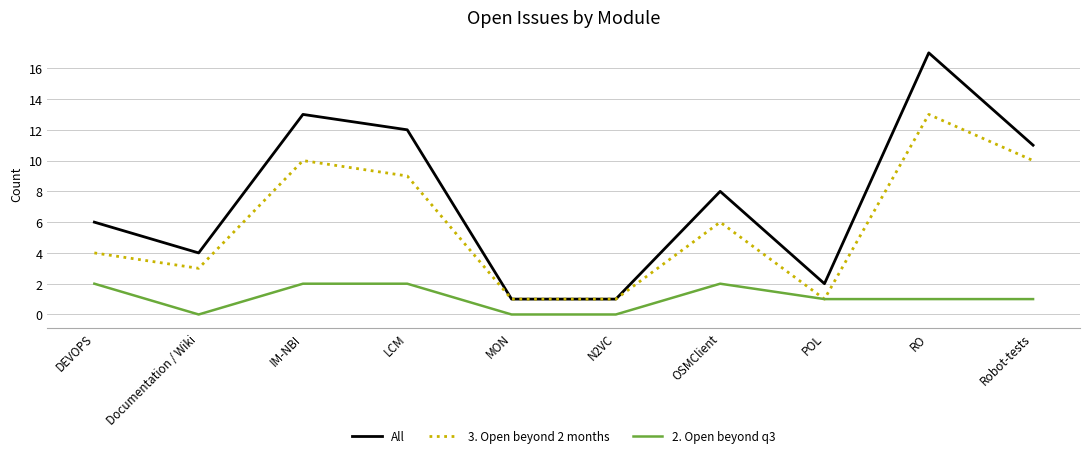

The 2. Open beyond q3 series shows 1 at POL. True or false?

True